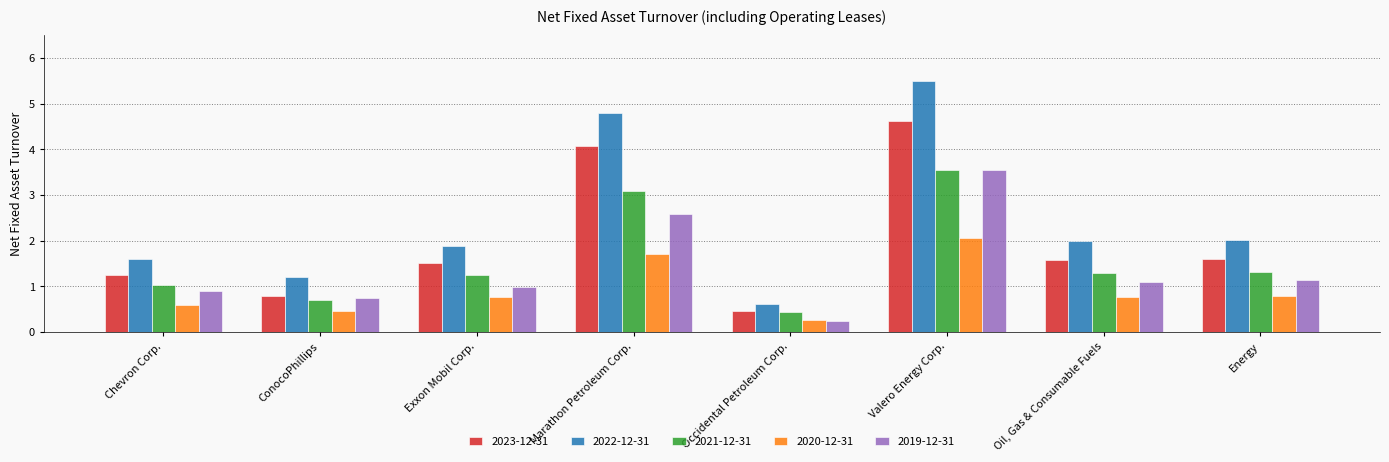

List the labels in order of 2022-12-31 value, smallest first.

Occidental Petroleum Corp., ConocoPhillips, Chevron Corp., Exxon Mobil Corp., Oil, Gas & Consumable Fuels, Energy, Marathon Petroleum Corp., Valero Energy Corp.